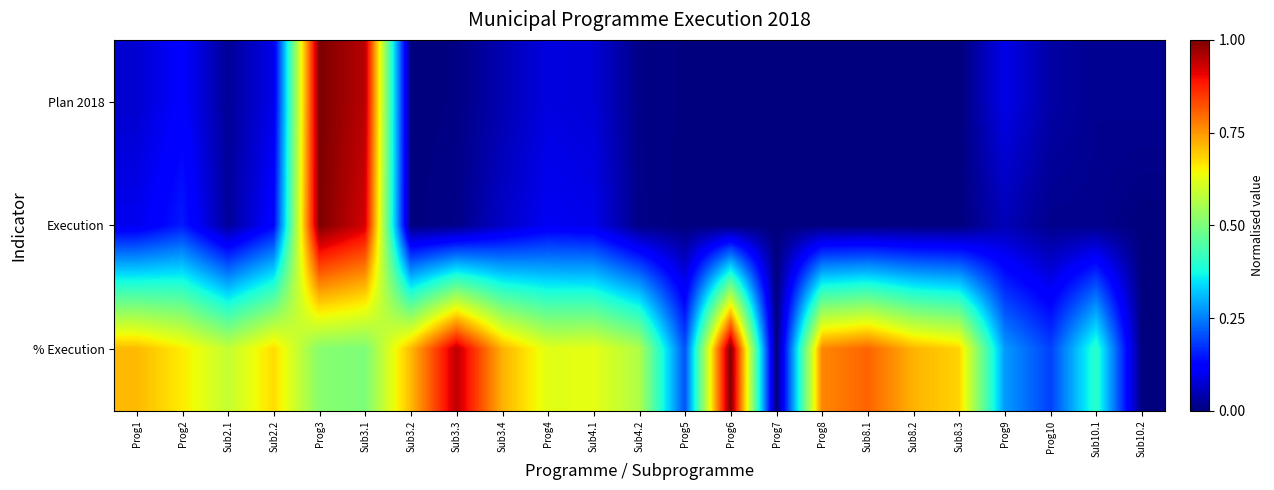

Which series has the widest spread of values?

Plan 2018